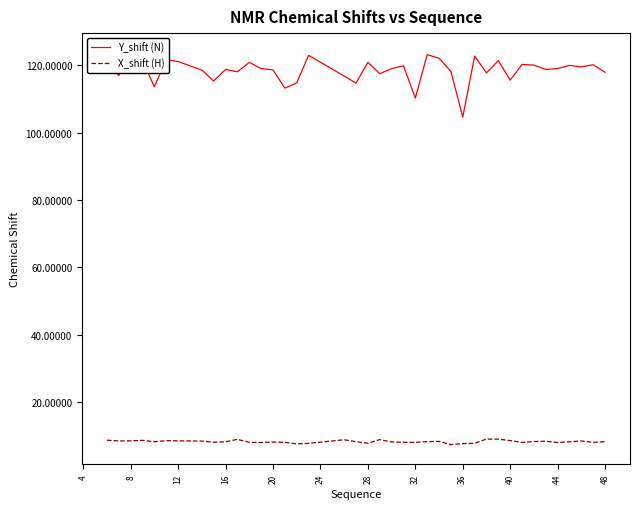

What is the minimum value for X_shift (H)?

7.3